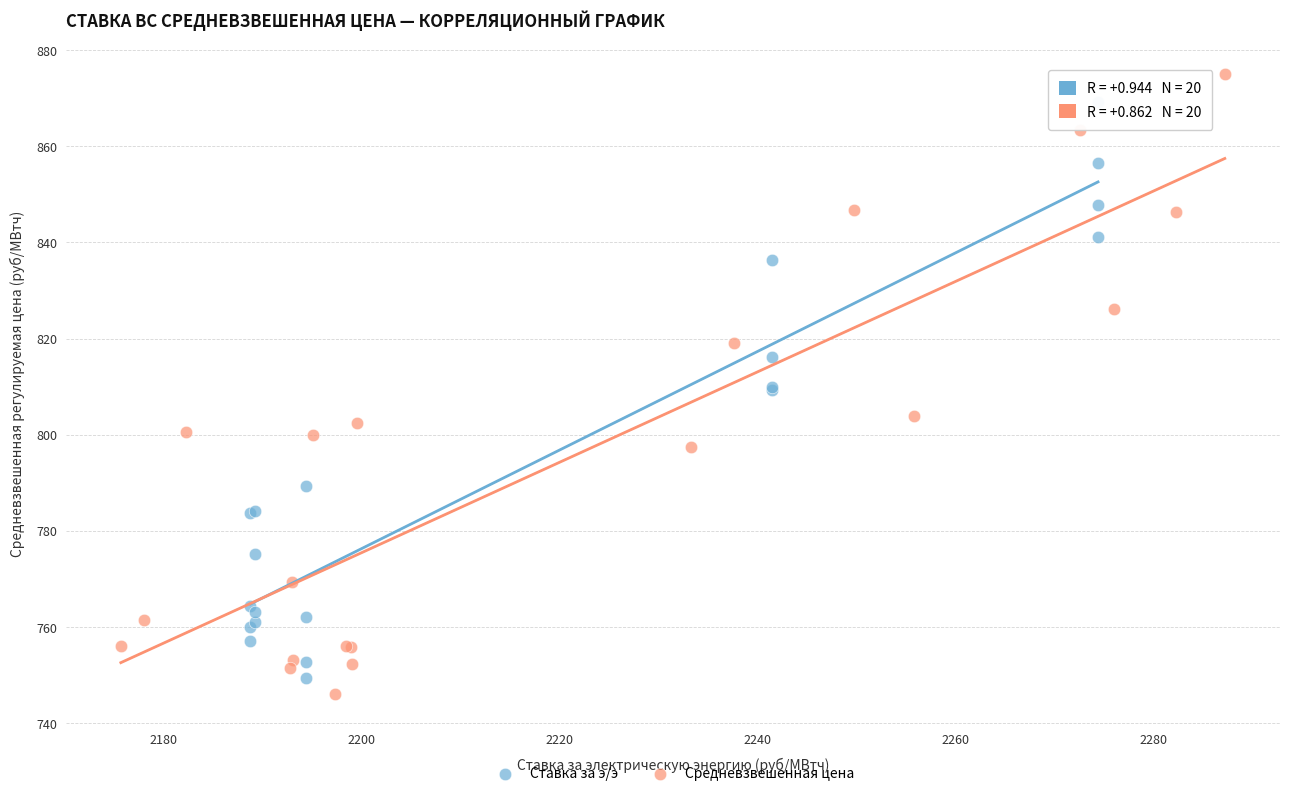

Which series contains the highest Y value?

Средневзвешенная цена